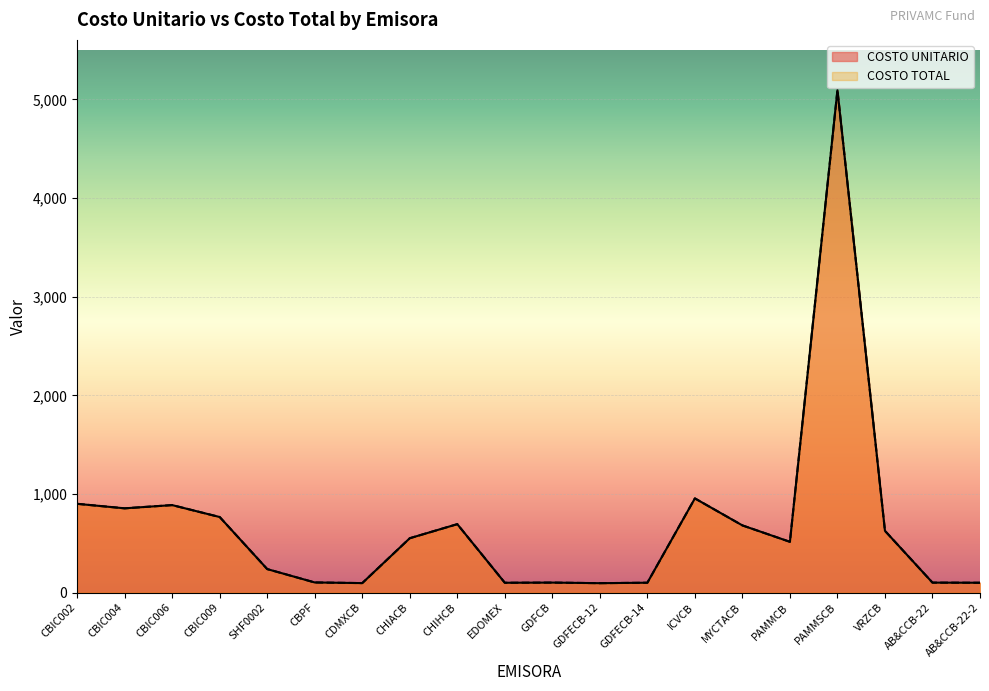

List the series in order of their peak value, highest first.

COSTO UNITARIO, COSTO TOTAL